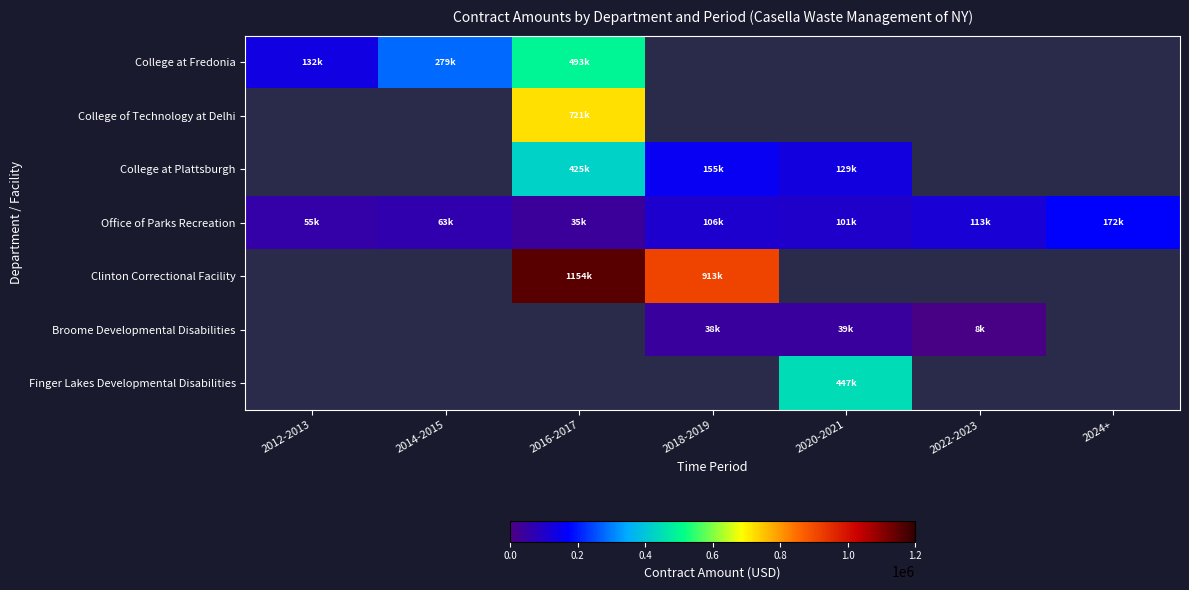

Rank the series by their maximum value, from lowest to highest.

Broome Developmental Disabilities, Office of Parks Recreation, College at Plattsburgh, Finger Lakes Developmental Disabilities, College at Fredonia, College of Technology at Delhi, Clinton Correctional Facility